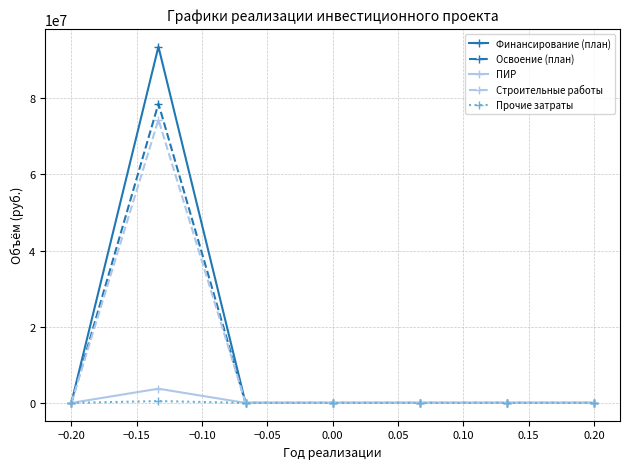

What is the greatest value displayed?

93515572